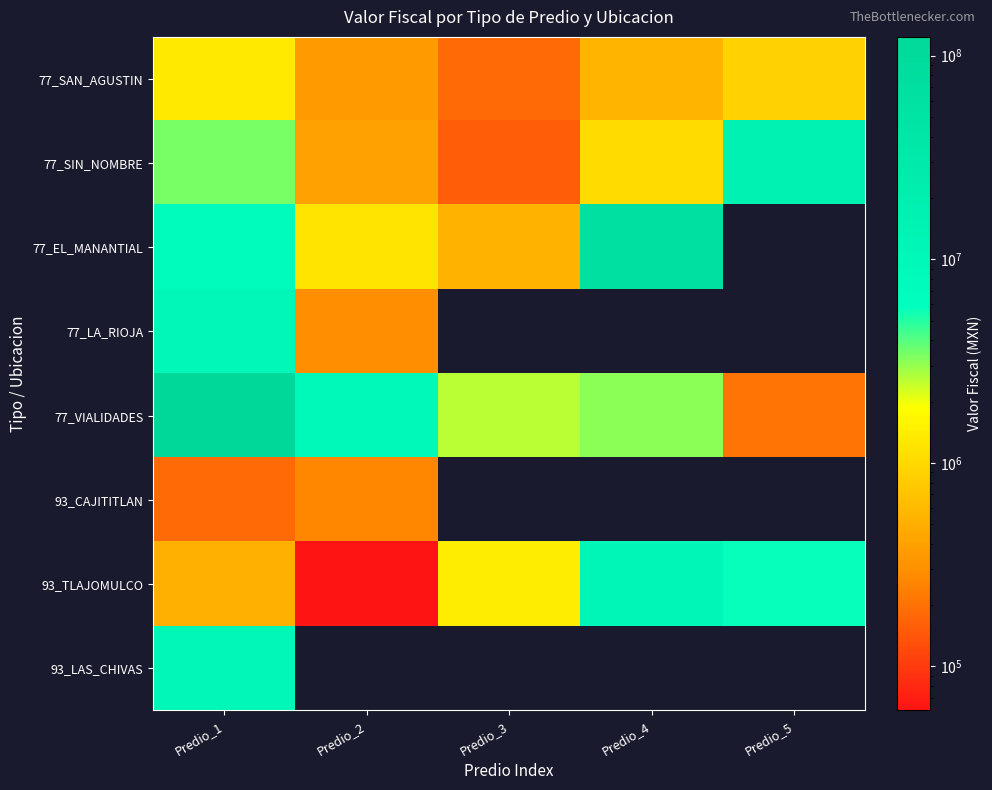

Rank the series at Predio_2 from highest to lowest value.

77_VIALIDADES, 77_EL_MANANTIAL, 77_SIN_NOMBRE, 77_SAN_AGUSTIN, 77_LA_RIOJA, 93_CAJITITLAN, 93_TLAJOMULCO, 93_LAS_CHIVAS